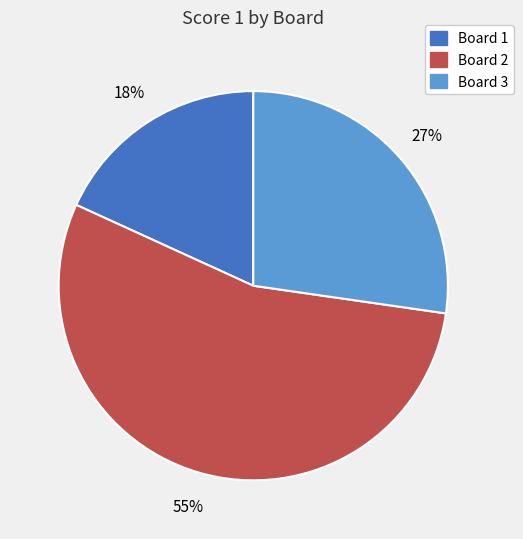

Count the number of slices in the pie.

3